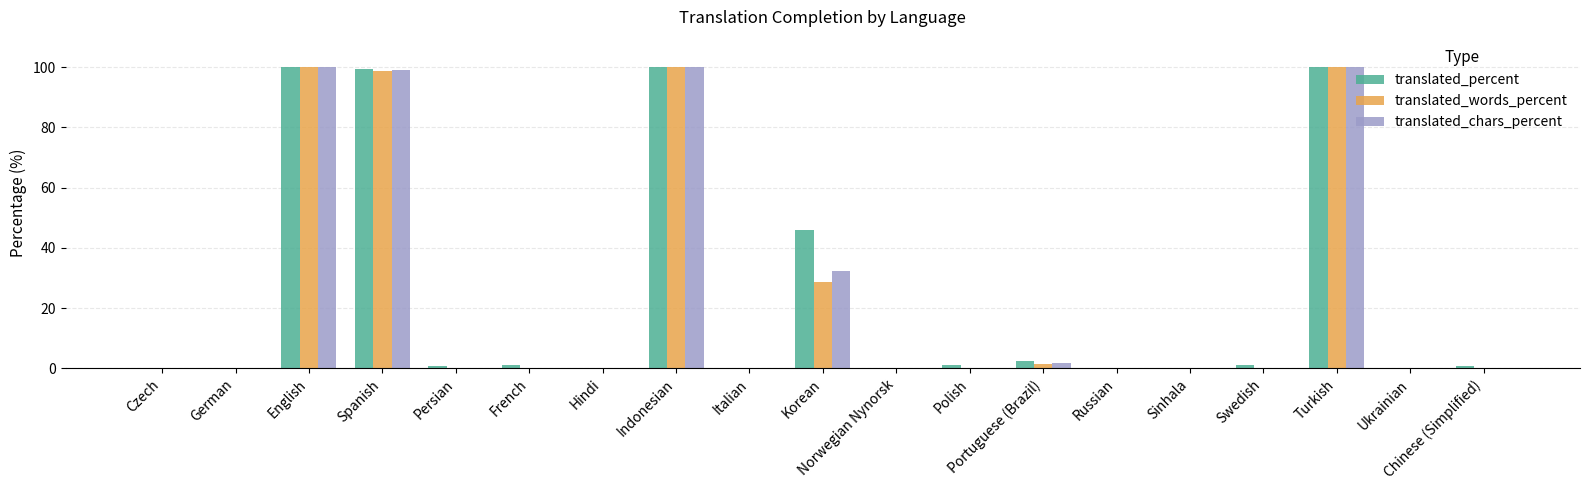

Where is translated_words_percent nearest to the value 50?

Korean